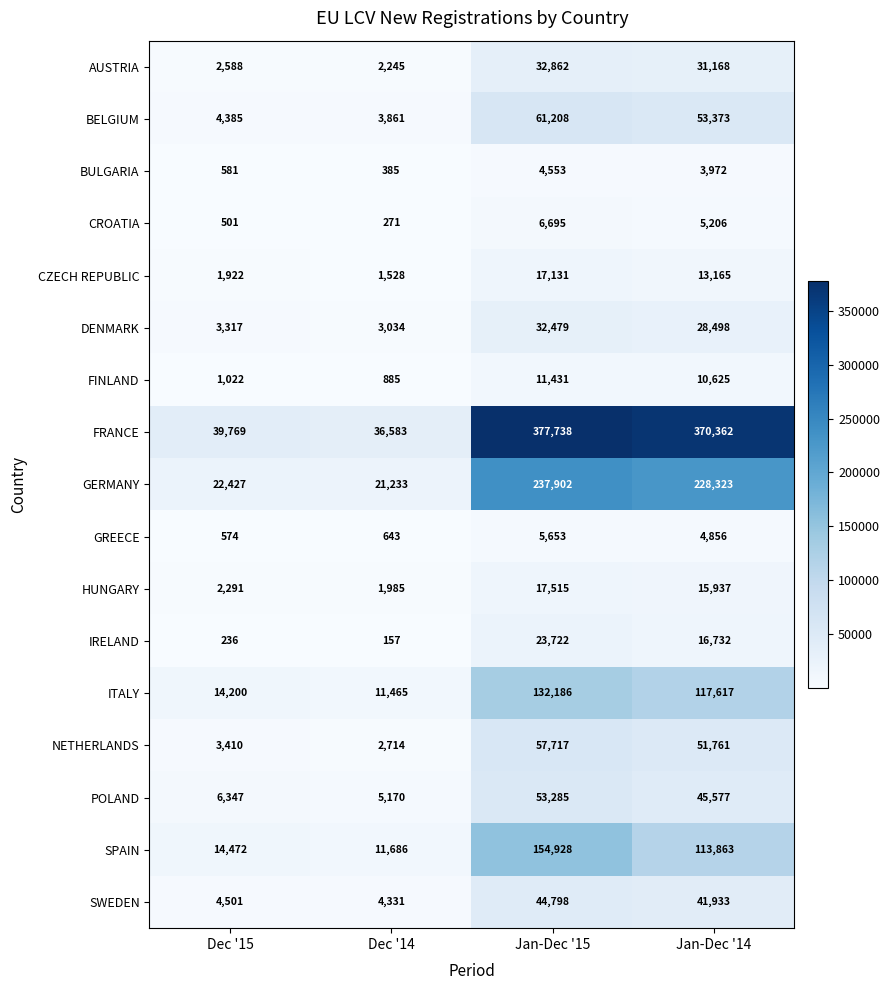

At which category is the sum across all series the highest?

Jan-Dec '15